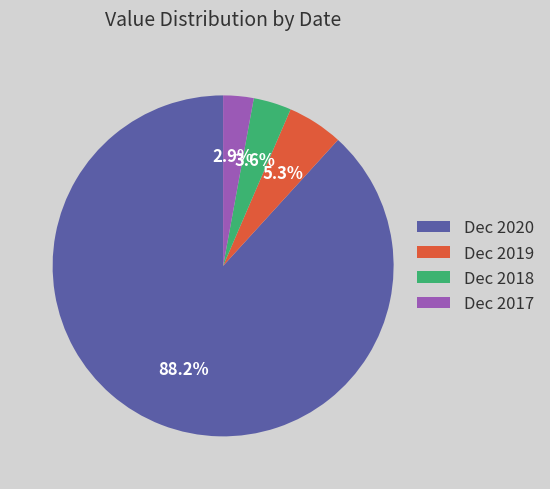

Rank the categories by value from highest to lowest.

Dec 2020, Dec 2019, Dec 2018, Dec 2017